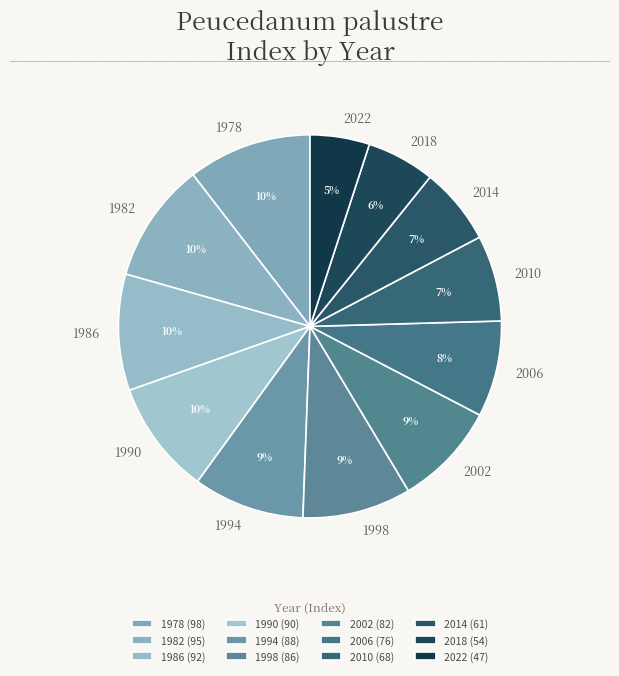

Between 2006 and 2022, which is larger?

2006